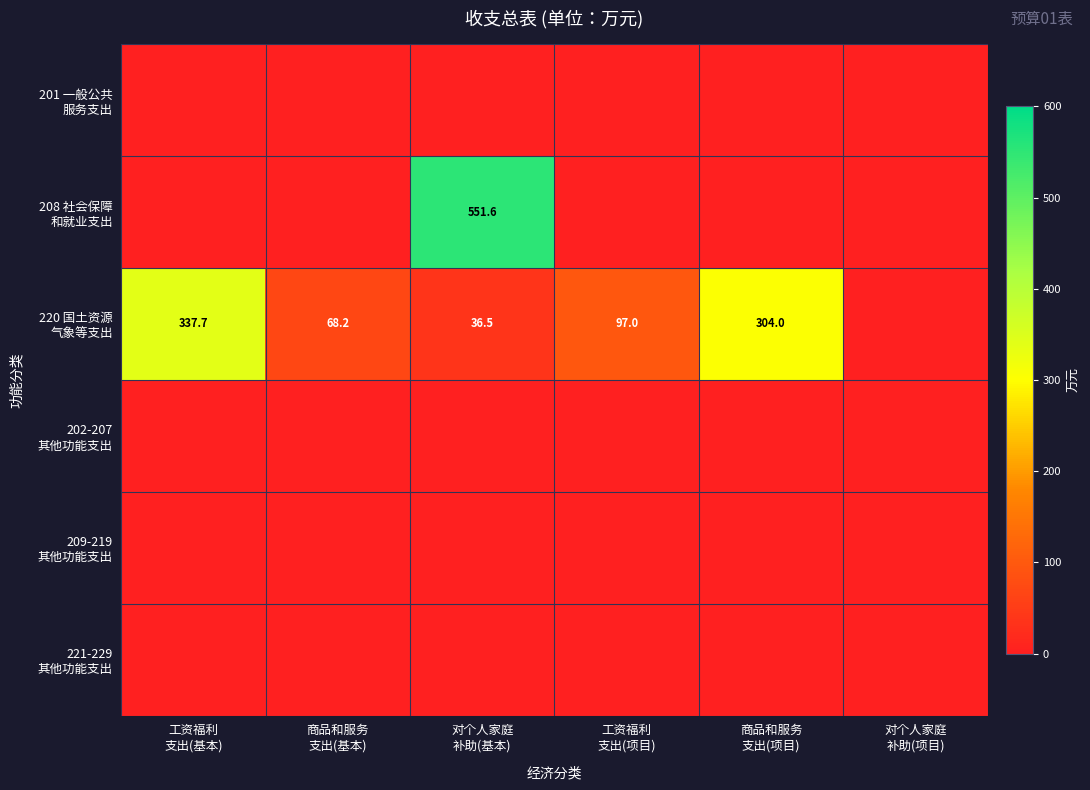

Between 工资福利 支出(基本) and 工资福利 支出(项目), which series saw the biggest shift?

220 国土资源 气象等支出